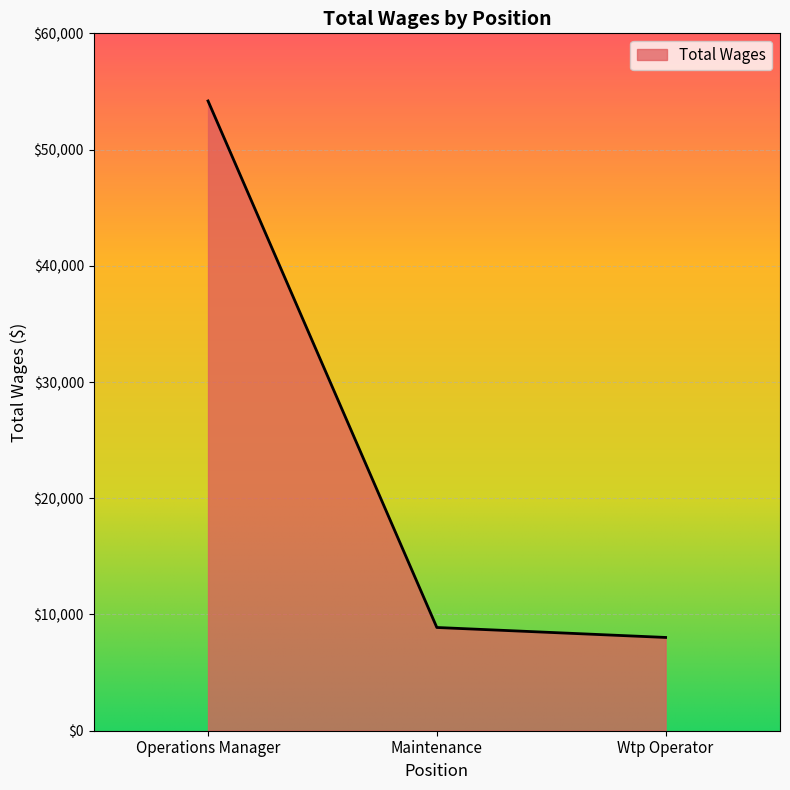

Is it true that the value at Maintenance is 8882?

True